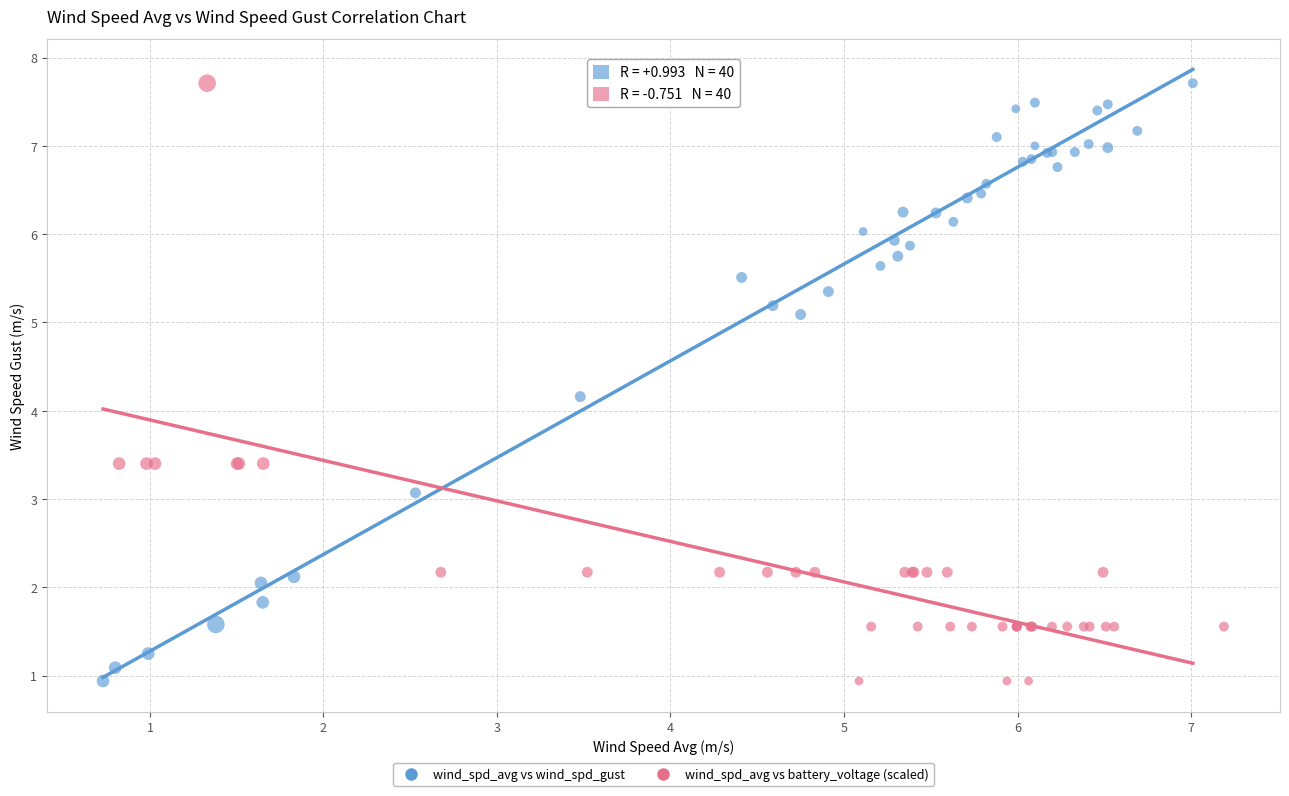

What are all the series names shown in the legend?

wind_spd_avg vs wind_spd_gust, wind_spd_avg vs battery_voltage (scaled)